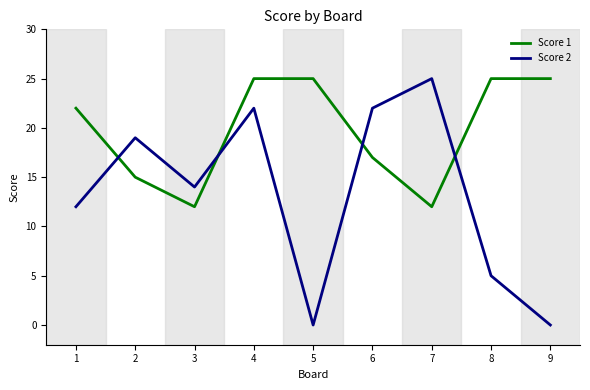

What is the highest value of the Score 2 series?

25